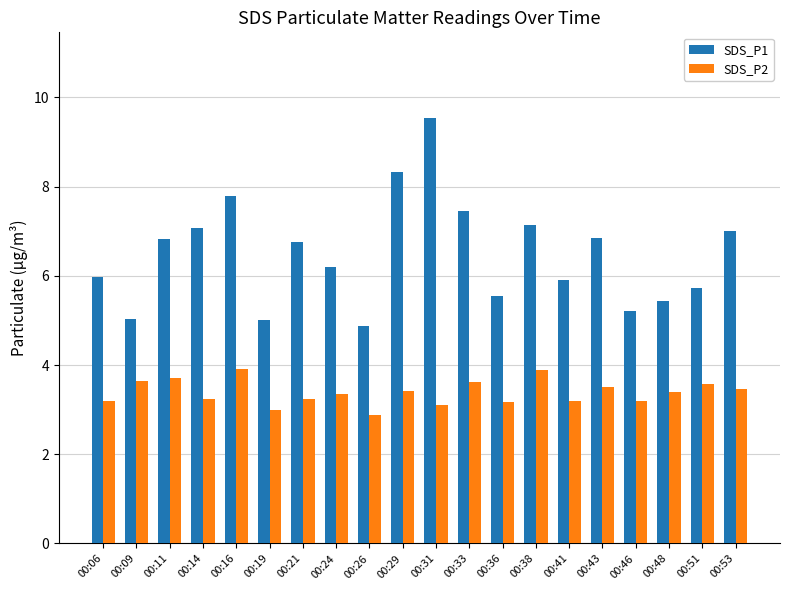

How many data points does each series have?

20